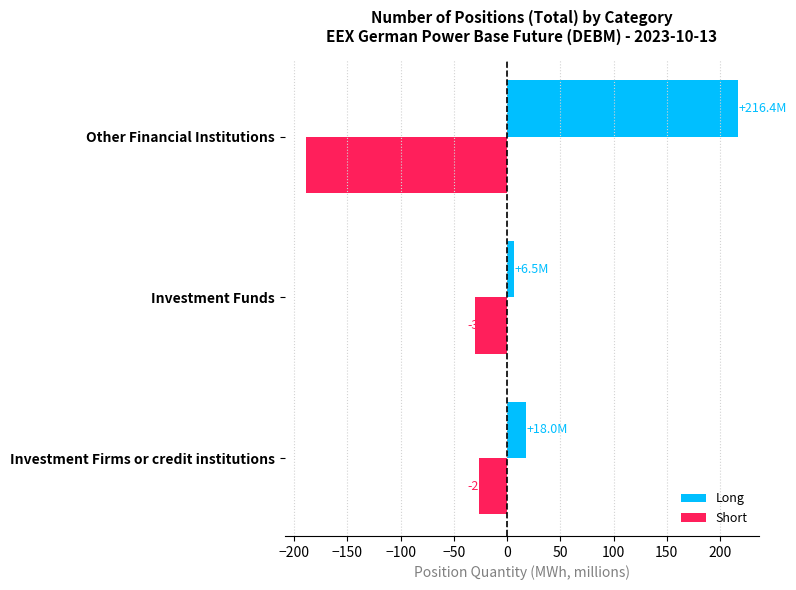

Which series has the widest spread of values?

Long